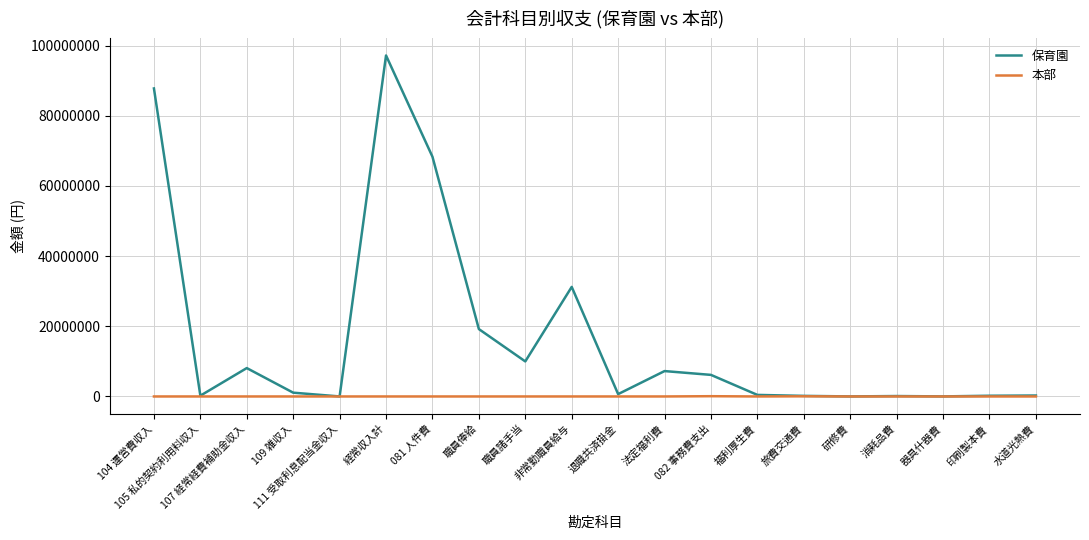

What is the highest value of the 保育園 series?

97208326